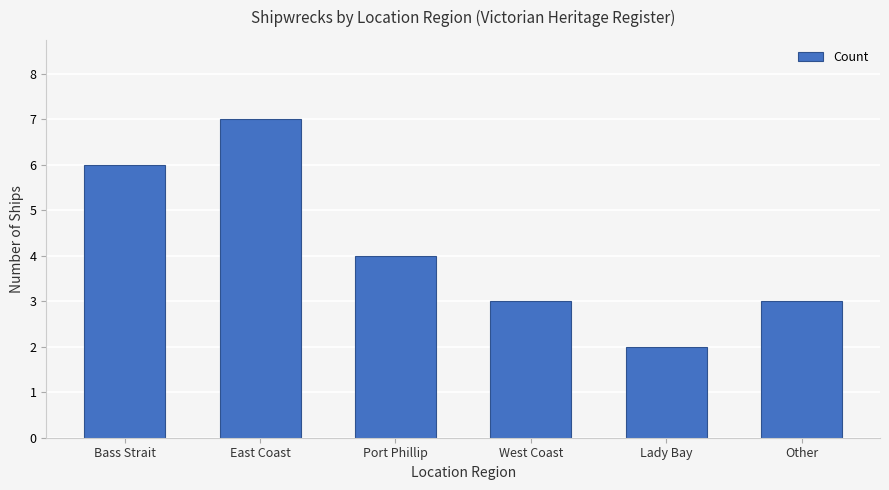

How many values are between 3 and 6?

4